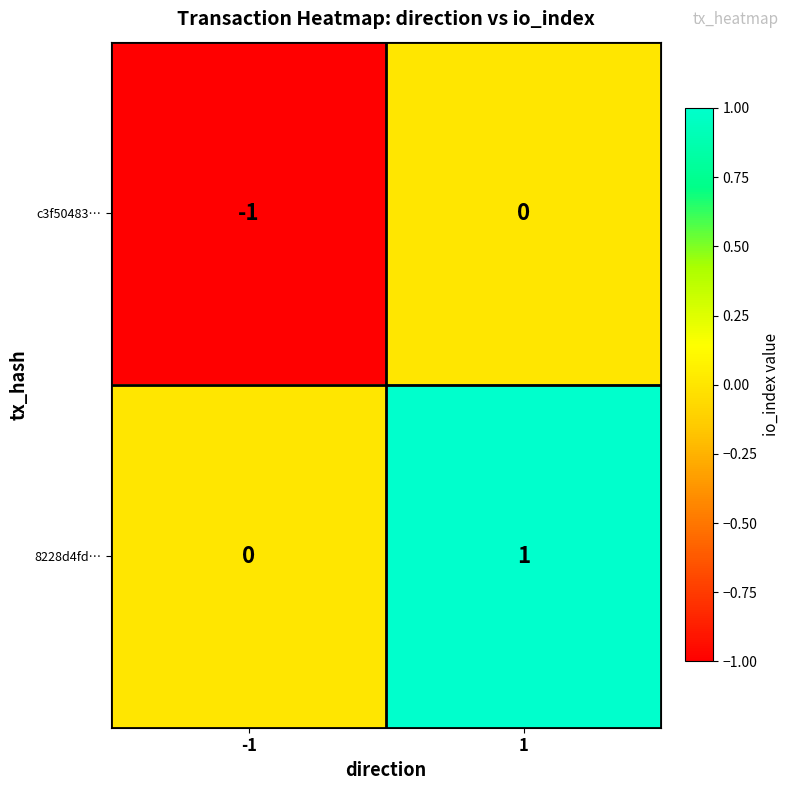

True or false: 8228d4fd… has a value of 2 at 1.

False